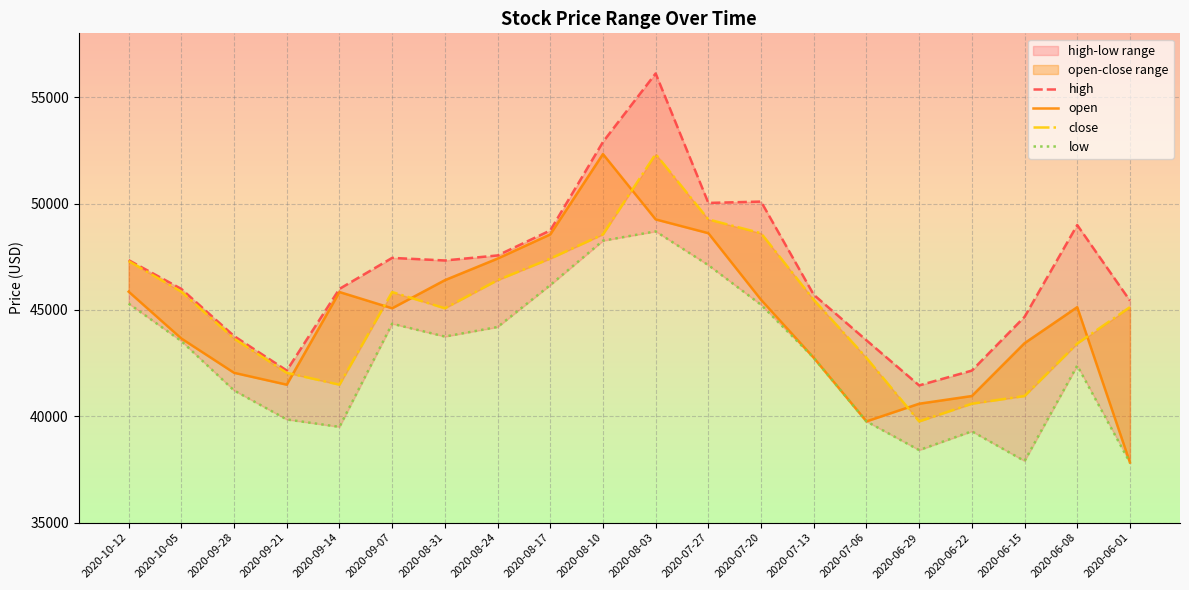

How many lines are shown in the chart?

4